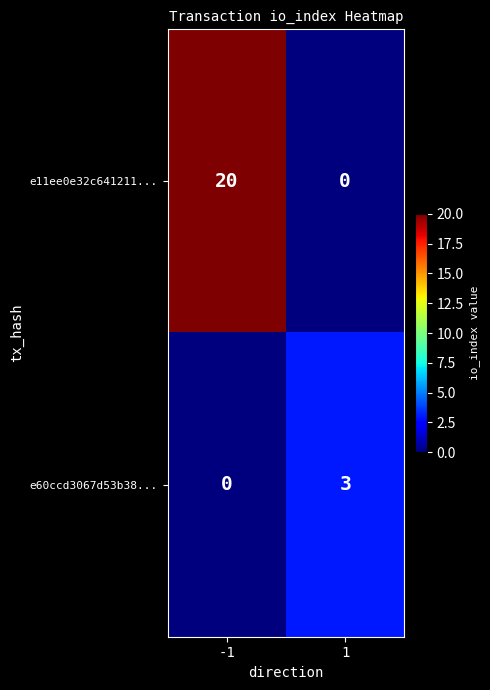

What is the difference between the e11ee0e32c641211... values at -1 and 1?

20